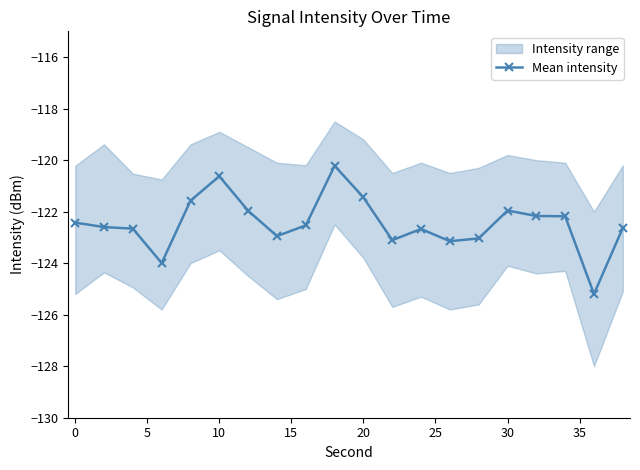

The Mean intensity series shows -27.5 at 30. True or false?

False